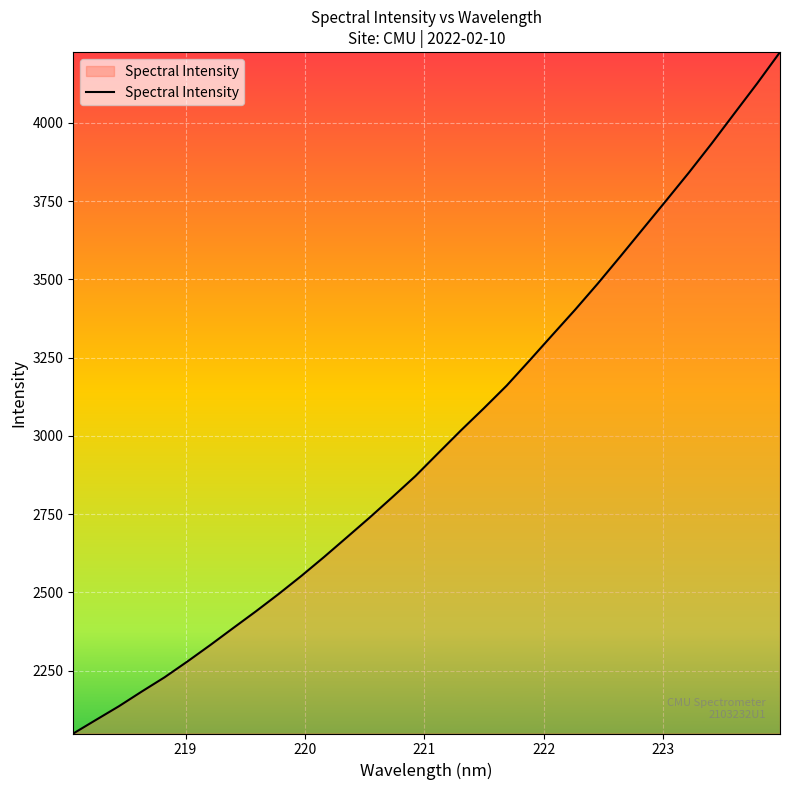

What is the greatest value displayed?

4226.1